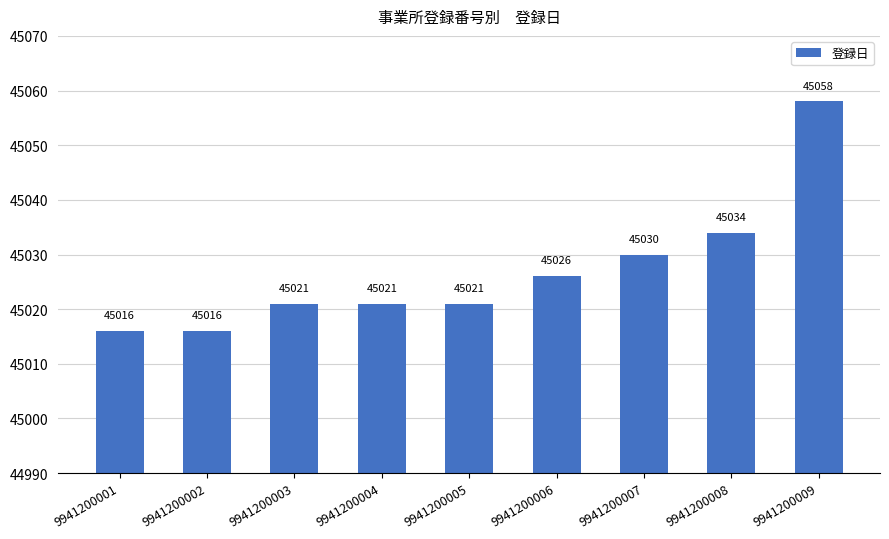

The chart shows a value of 13907 at 9941200002. True or false?

False